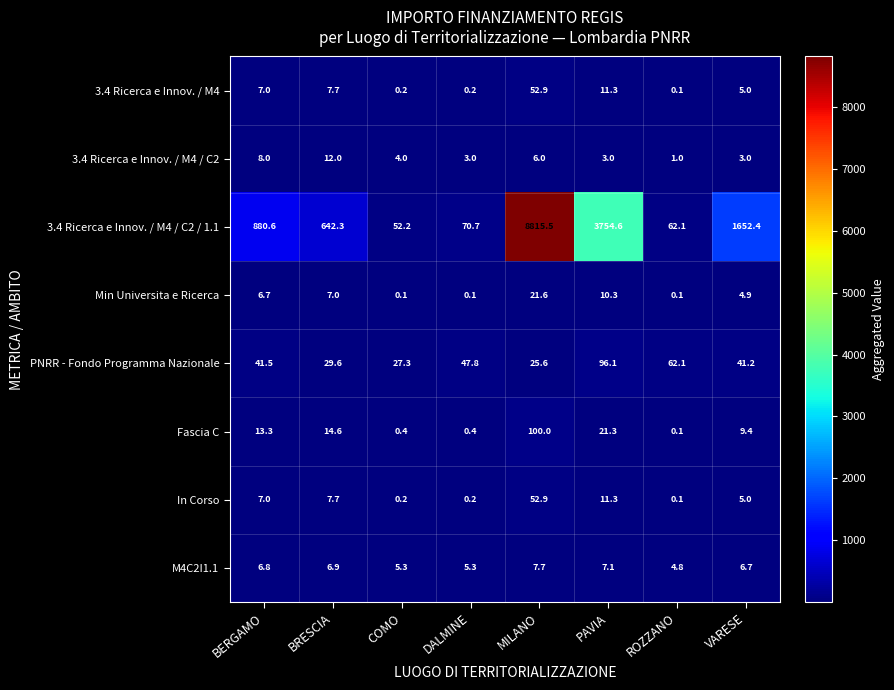

At which category is the sum across all series the highest?

MILANO